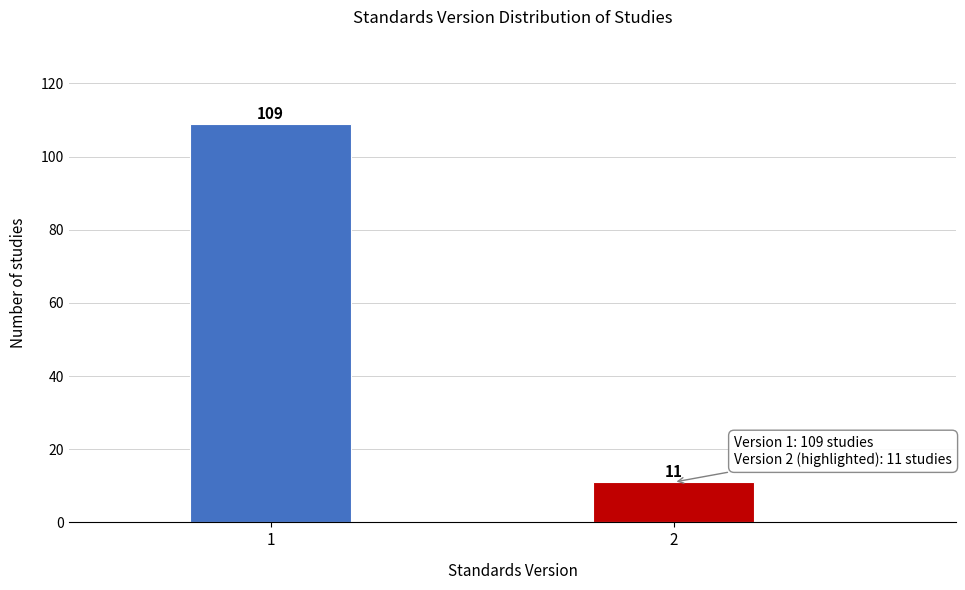

Reading right to left, what are all the values shown in this chart?

11	109